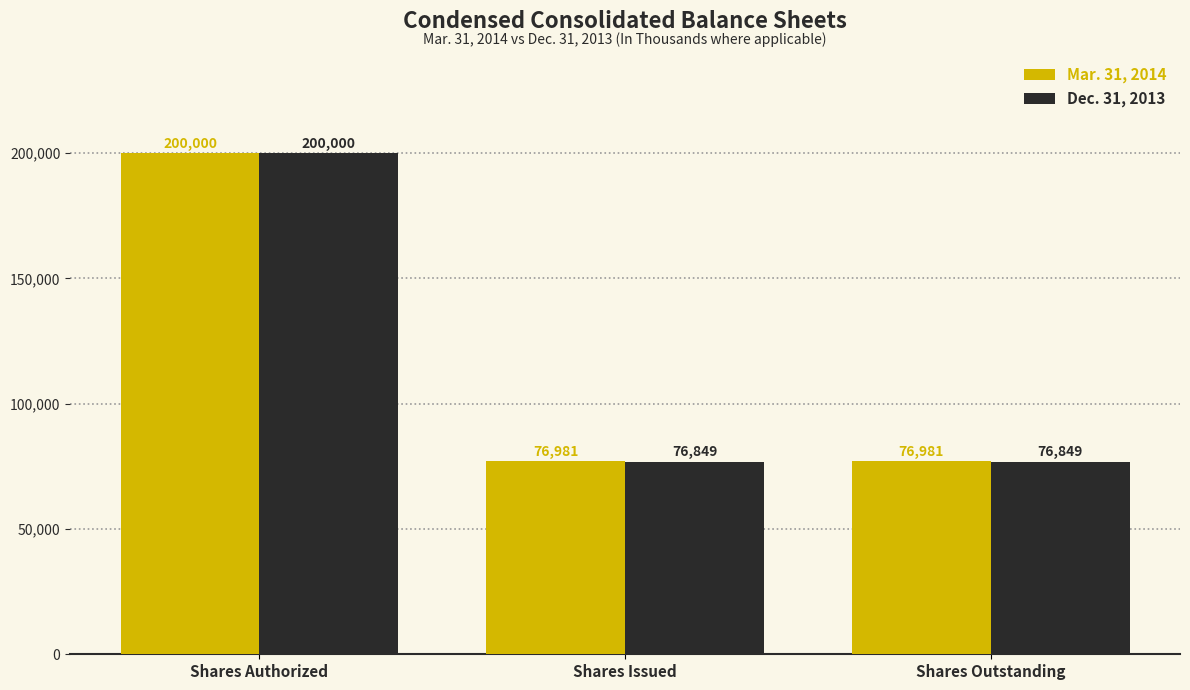

What are all the series names shown in the legend?

Mar. 31, 2014, Dec. 31, 2013